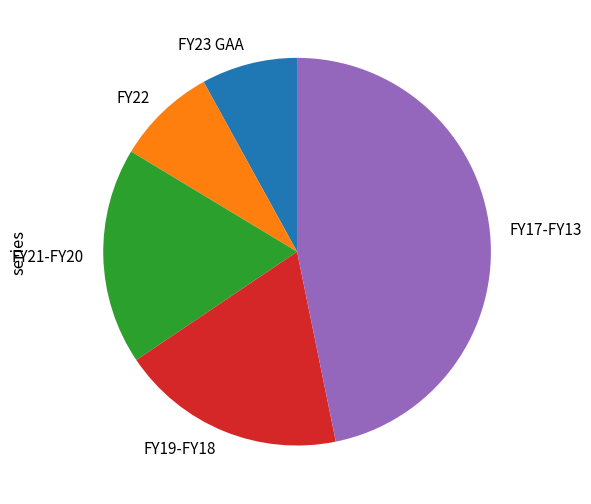

Does any single category account for the majority?

No